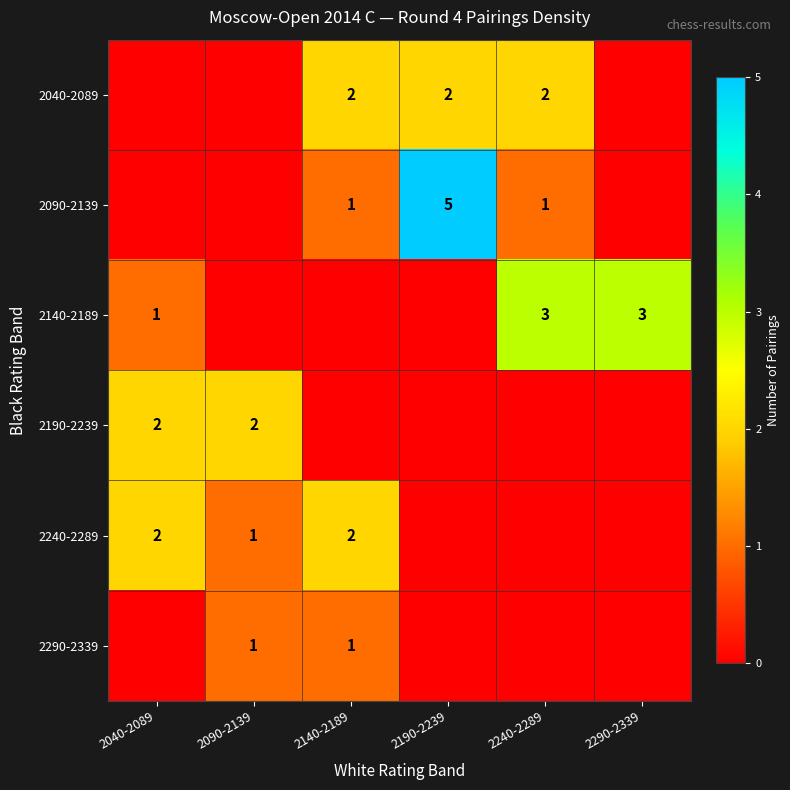

True or false: 2040-2089 has a value of 2 at 2240-2289.

True